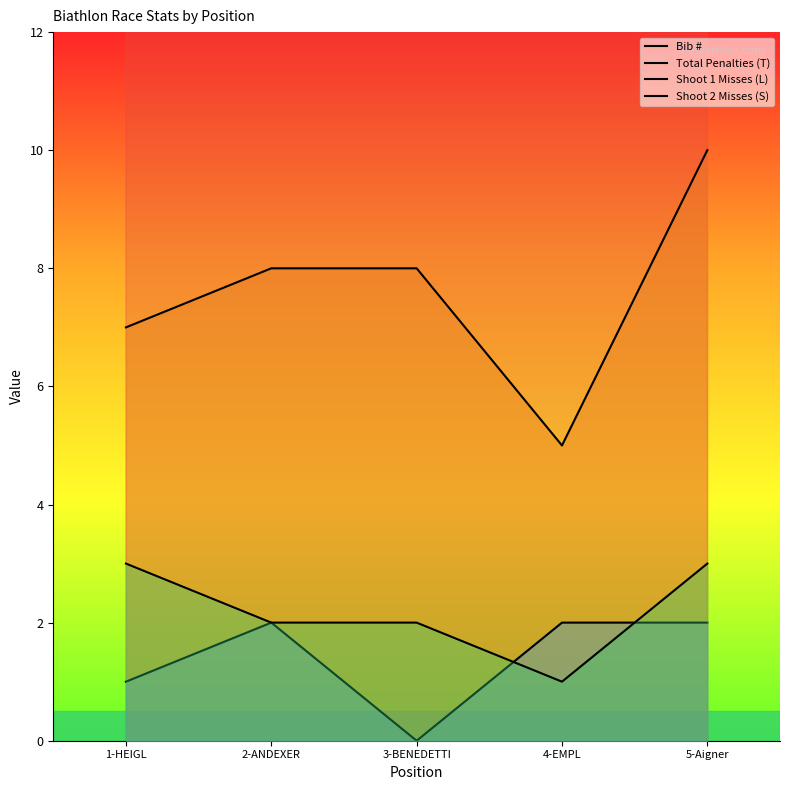

At which label does Bib # first exceed 118?

3-BENEDETTI